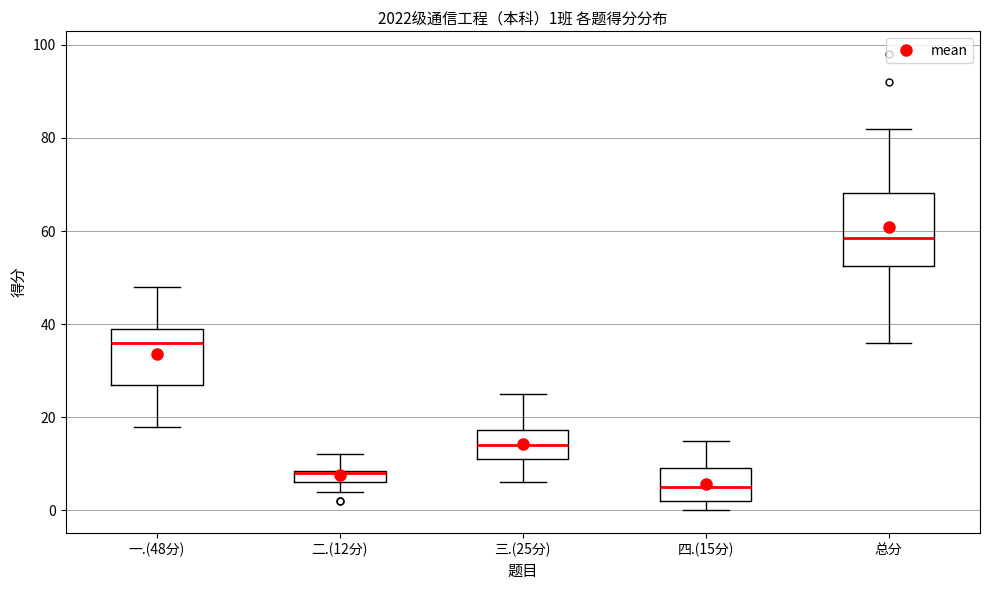

Which box is the tallest, from its lower edge to its upper edge?

总分